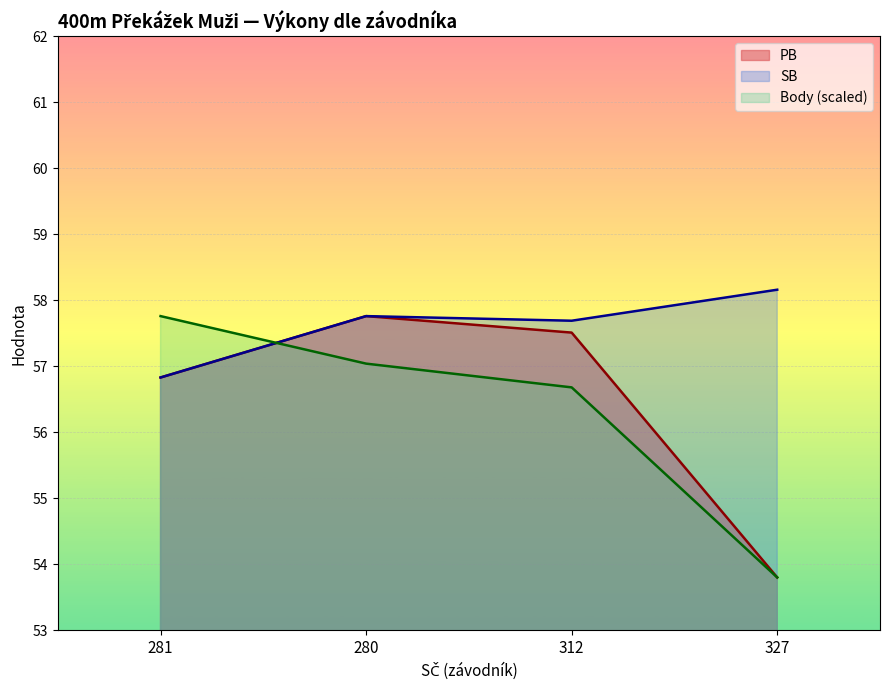

Between 280 and 281, which is larger?

280